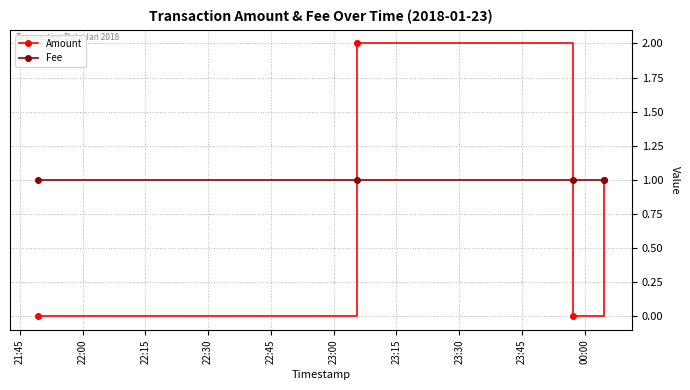

List the series in order of their overall mean, lowest first.

Amount, Fee